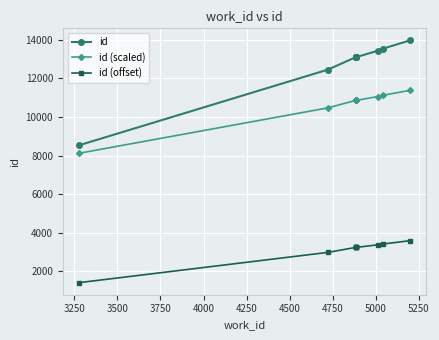

What is the lowest value of the id (scaled) series?

8124.0